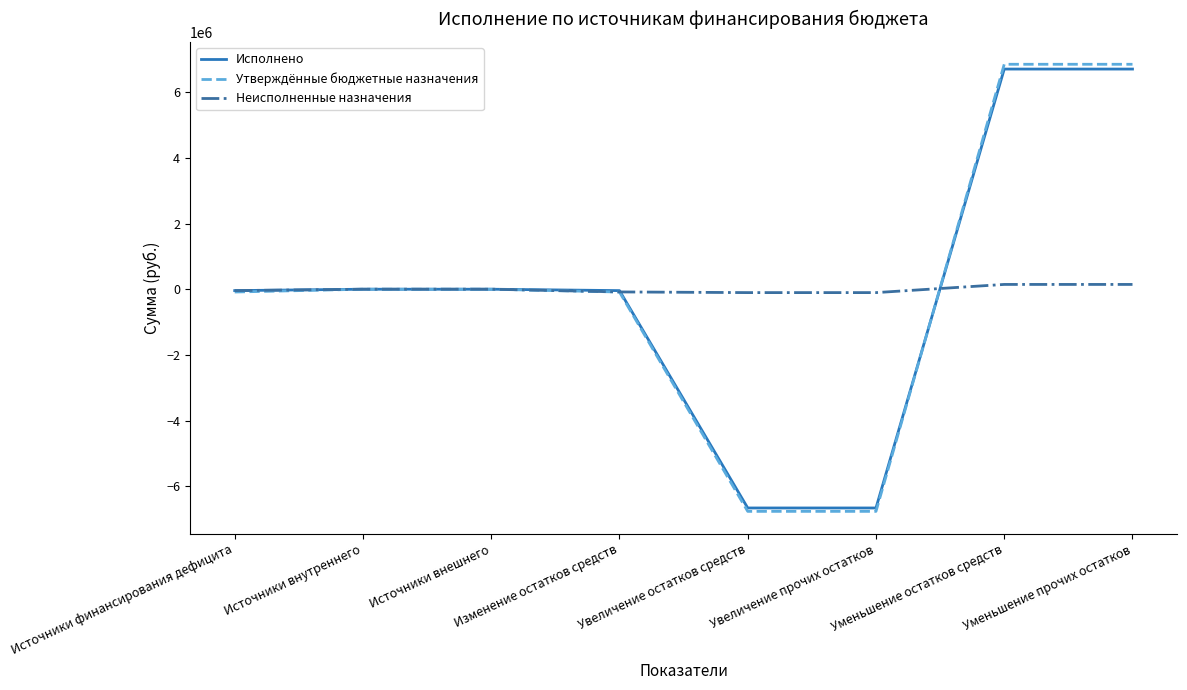

The value of Исполнено at Источники внутреннего is 0.0. True or false?

True